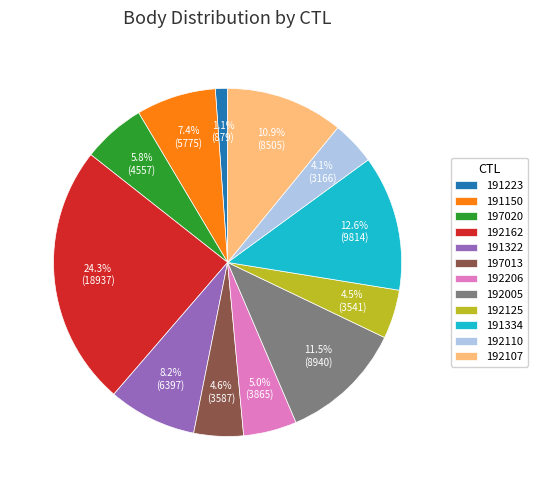

True or false: 191322 accounts for 1% of the total.

False